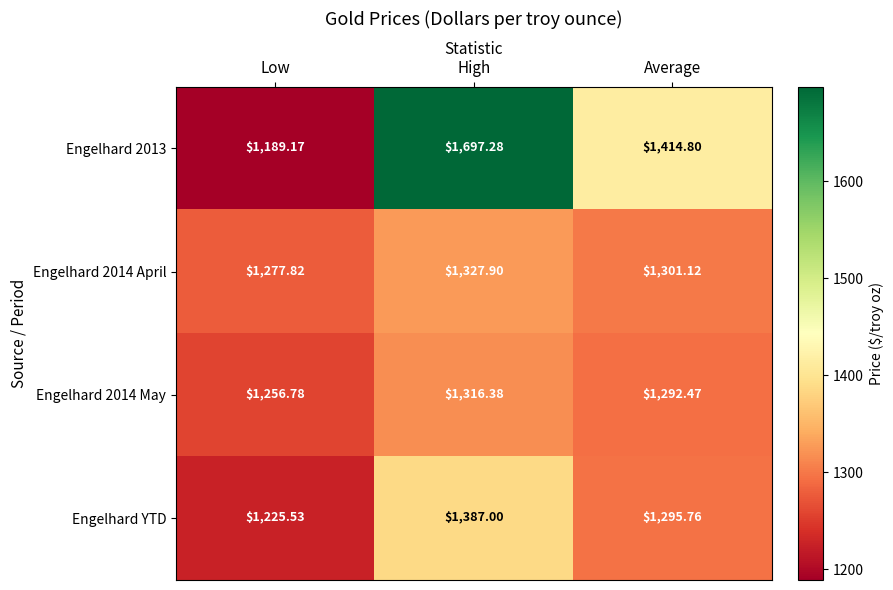

Between Low and High, which series saw the biggest shift?

Engelhard 2013